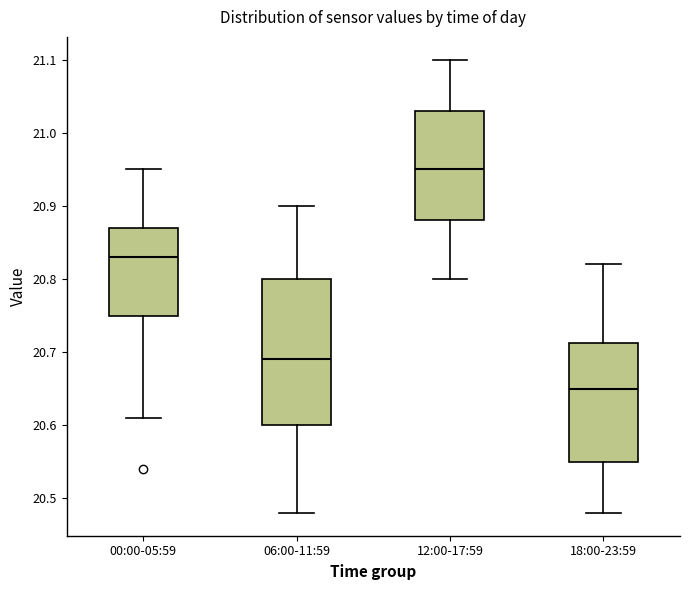

Which box has the lowest median line?

18:00-23:59